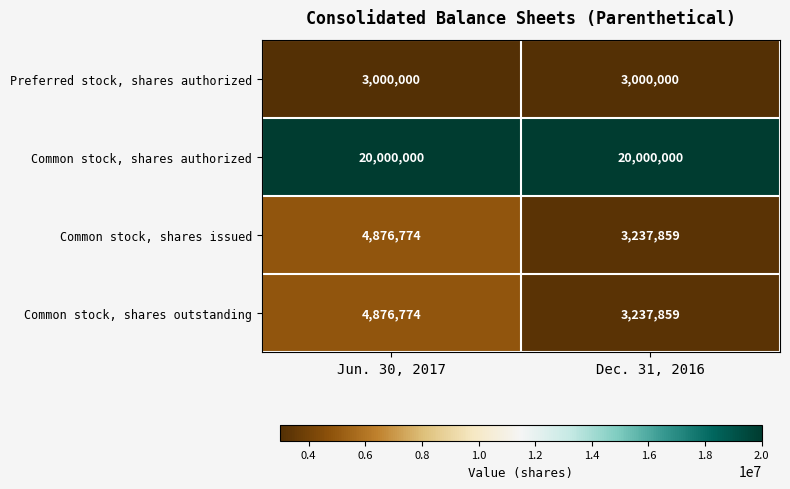

What is the sum of the Preferred stock, shares authorized values at Dec. 31, 2016 and Jun. 30, 2017?

6000000